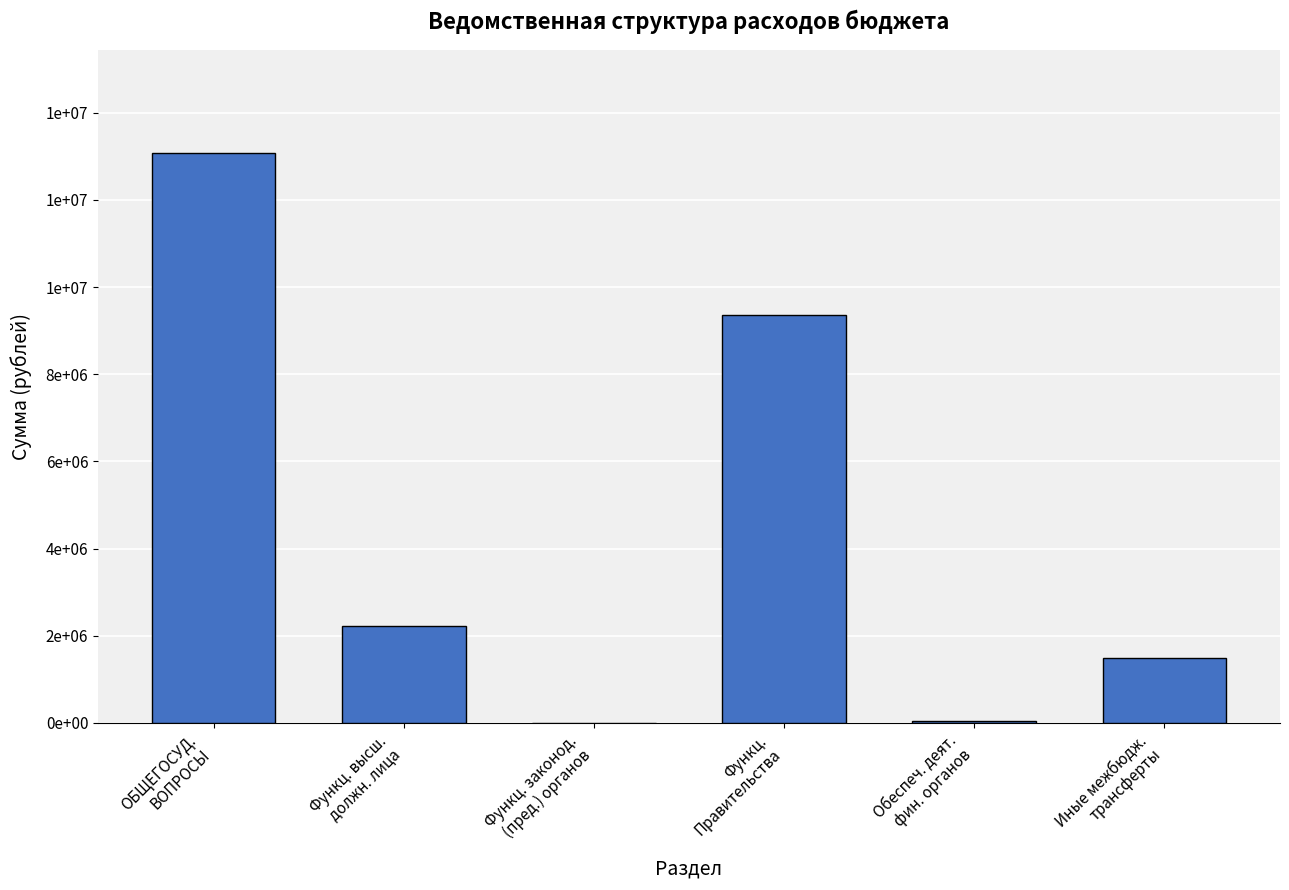

Are the bars horizontal?

No